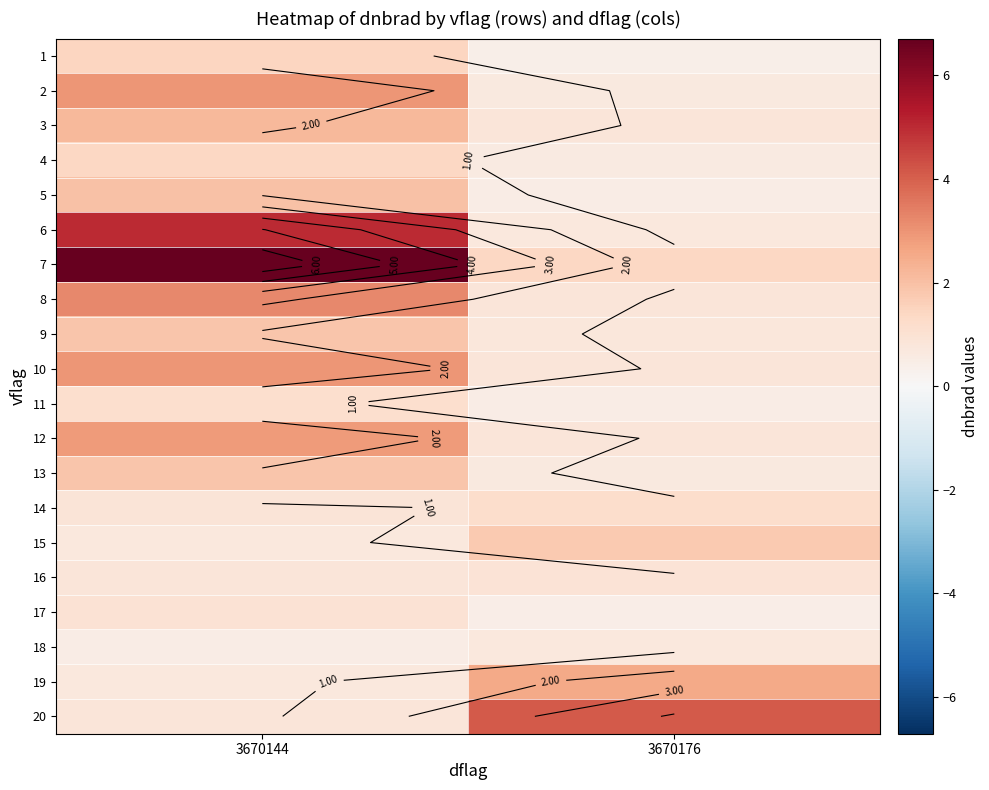

What is the sum of the 11 values at 3670144 and 3670176?

1.7